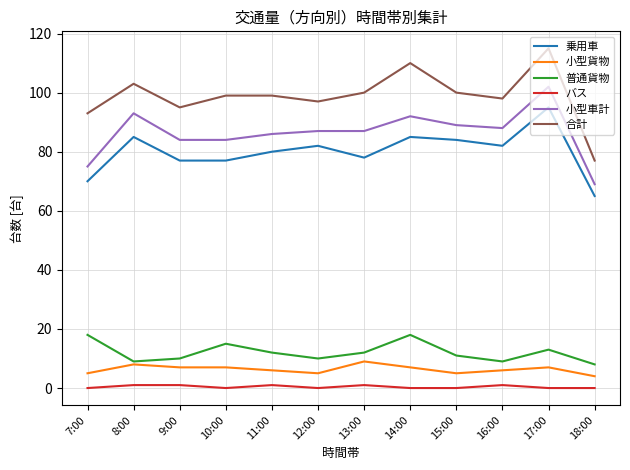

Which series has the largest total across all categories?

合計